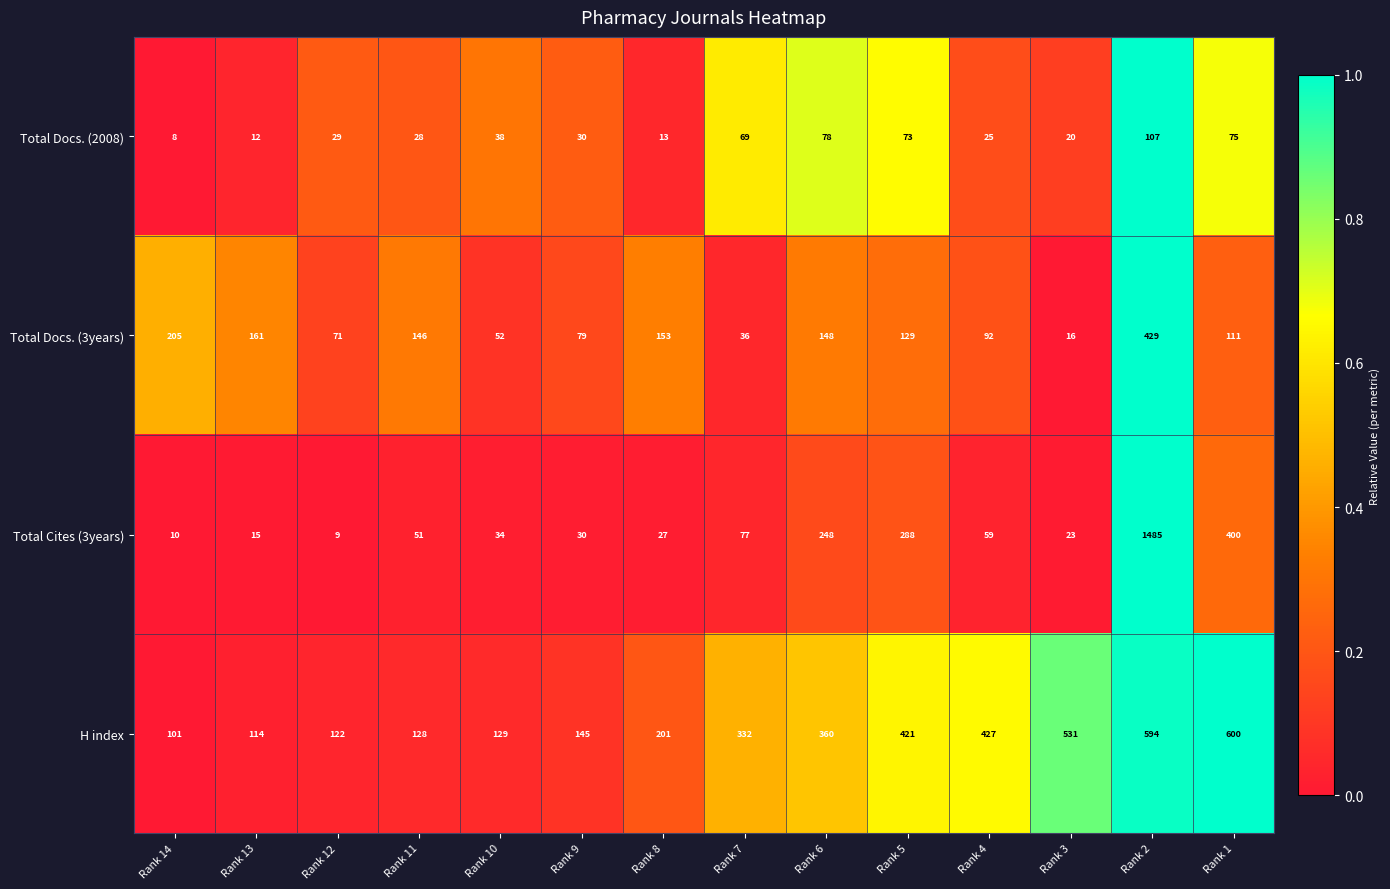

Rank the series by their average value, from highest to lowest.

H index, Total Cites (3years), Total Docs. (3years), Total Docs. (2008)